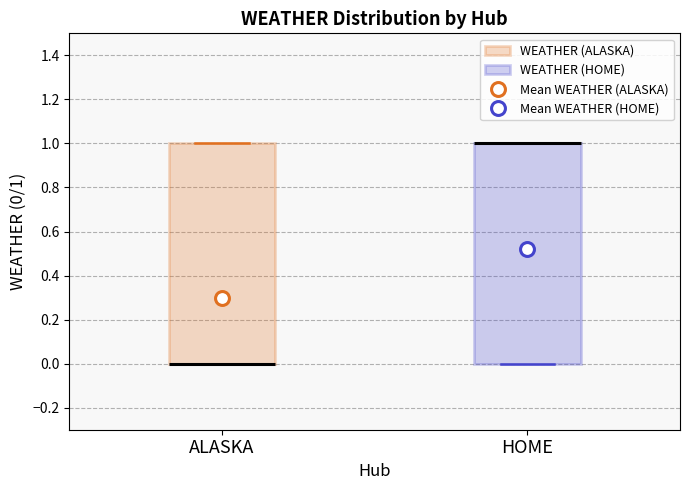

Where is the upper edge of the box for HOME on the y-axis? The values are not printed on the chart, so give them approximately, as read against the axis.

1